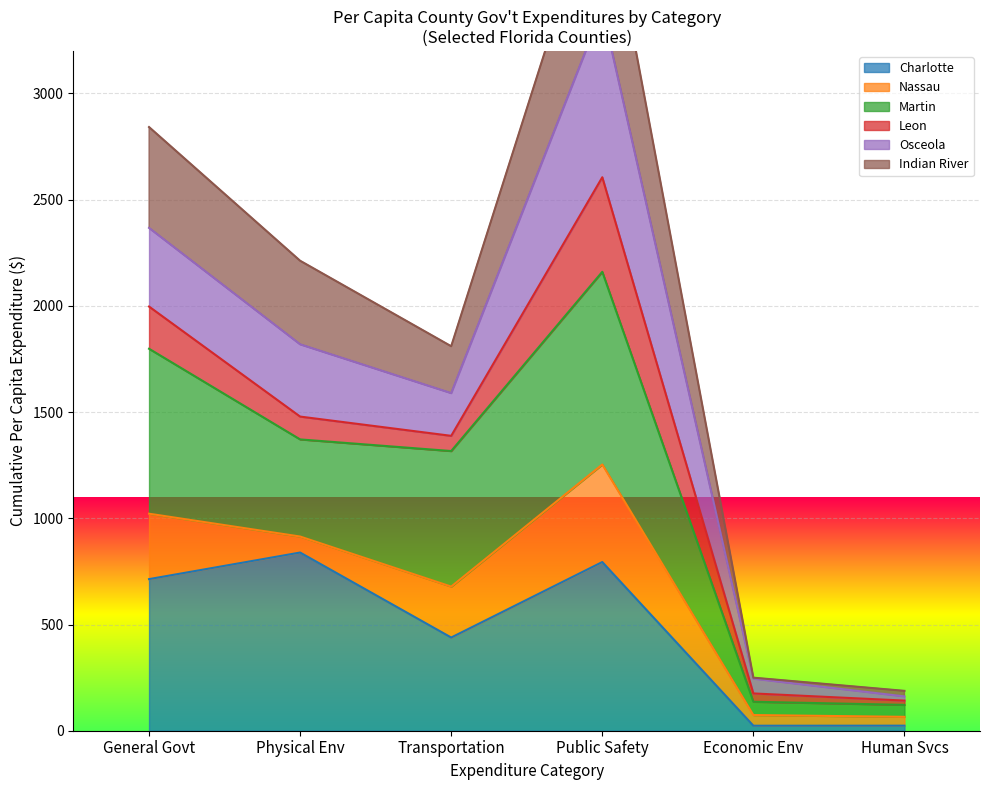

What is the difference between the Charlotte values at Transportation and General Govt?

274.9